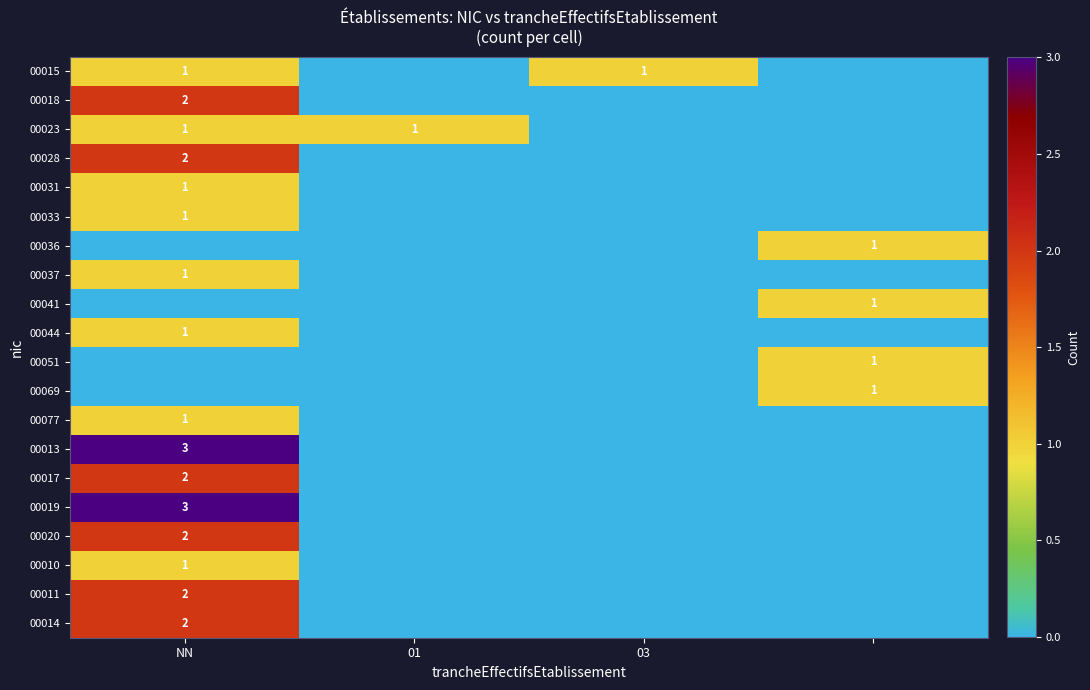

What is the spread (max minus min) of values at 3?

1